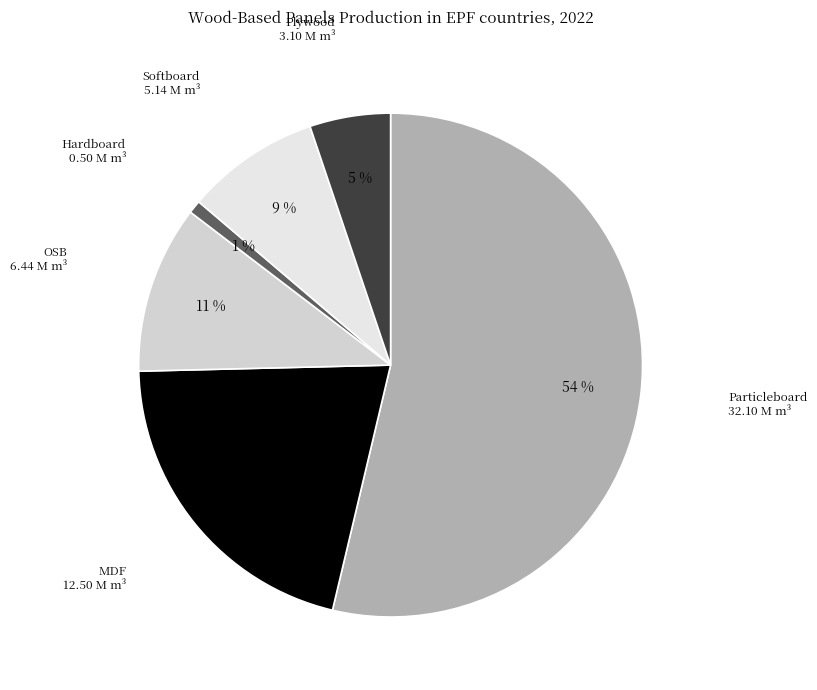

To the nearest percent, what is the difference between the MDF and Softboard slice percentages?

12%